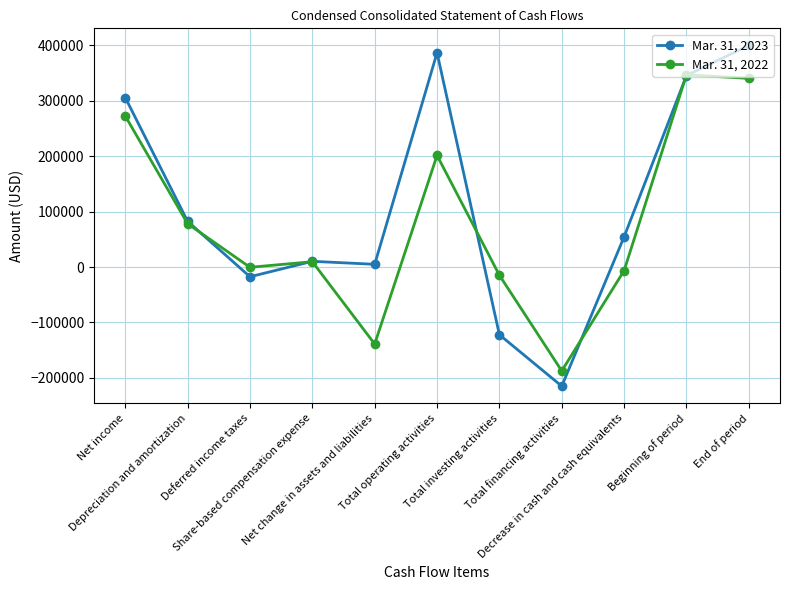

How many data points in Mar. 31, 2022 are less than 9571?

5